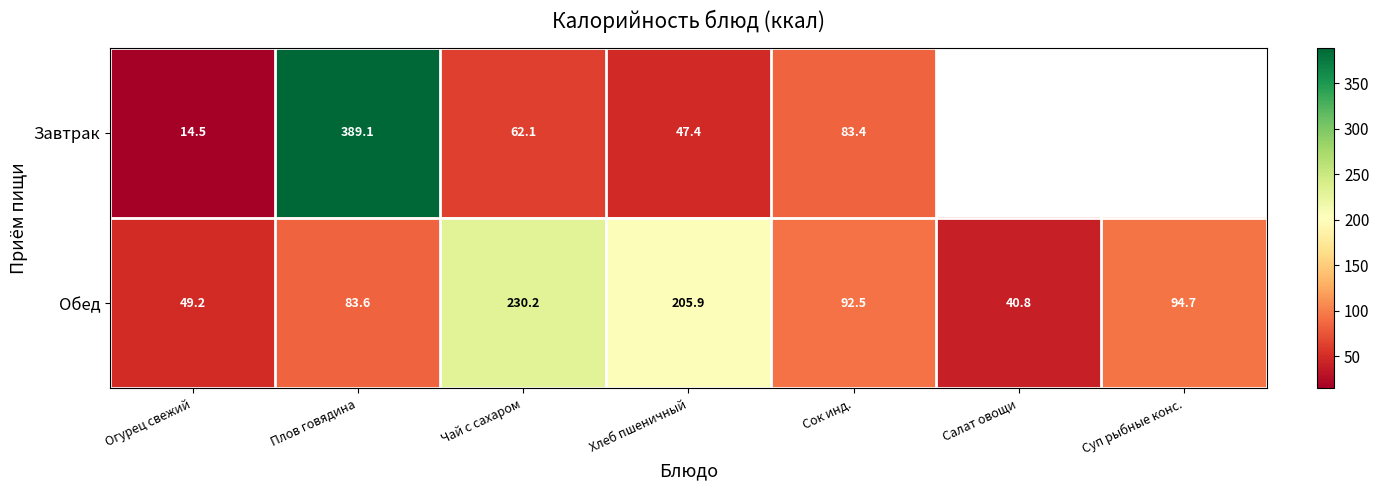

Rank the categories by Обед value from highest to lowest.

Чай с сахаром, Хлеб пшеничный, Суп рыбные конс., Сок инд., Плов говядина, Огурец свежий, Салат овощи